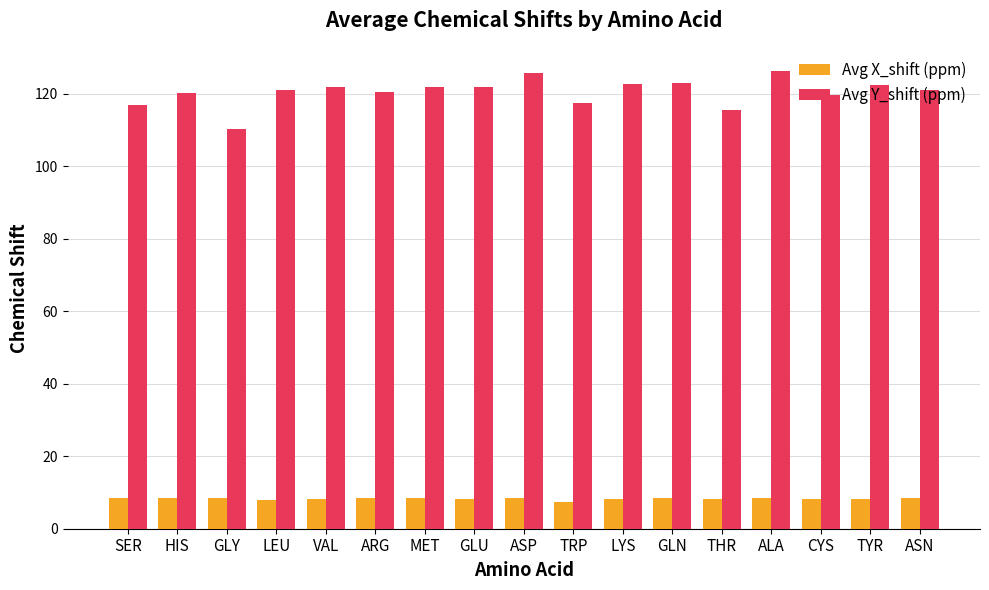

True or false: Avg Y_shift (ppm) has a value of 119.7 at CYS.

True